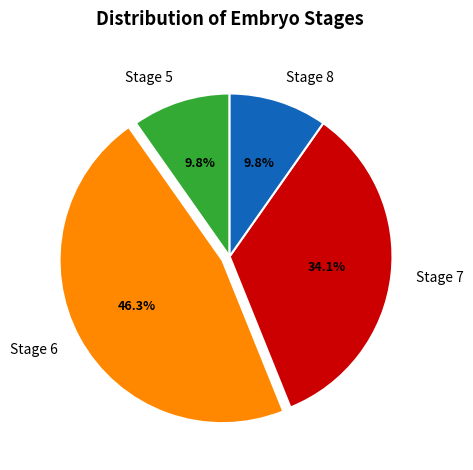

Does any single category account for the majority?

No